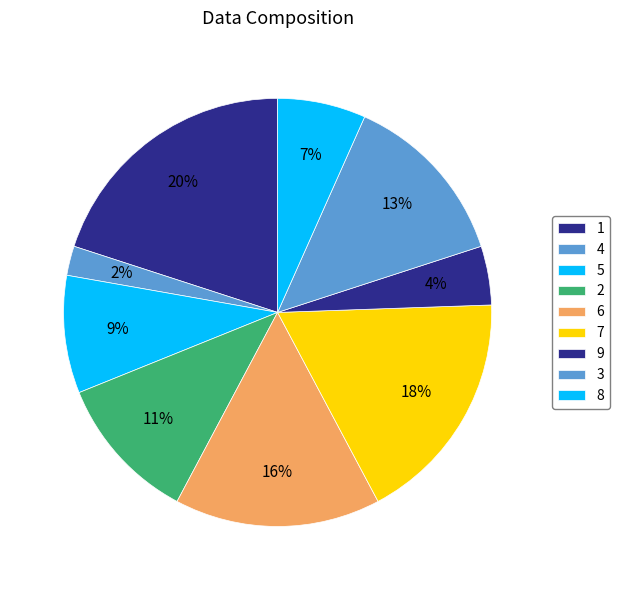

Which category has the smallest portion of the pie?

4